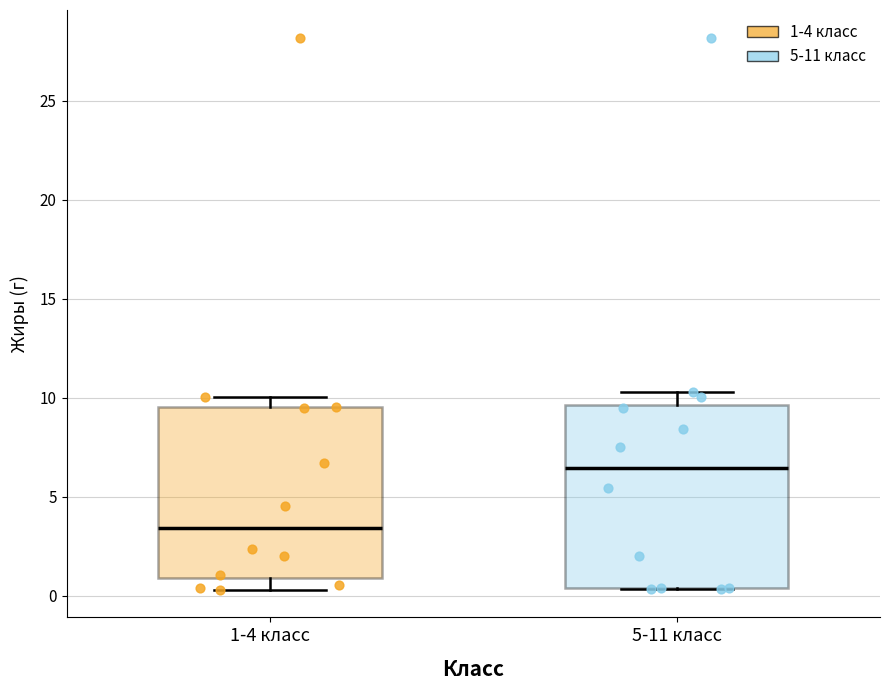

Comparing the boxes themselves (not the whiskers), which one is the tallest?

5-11 класс